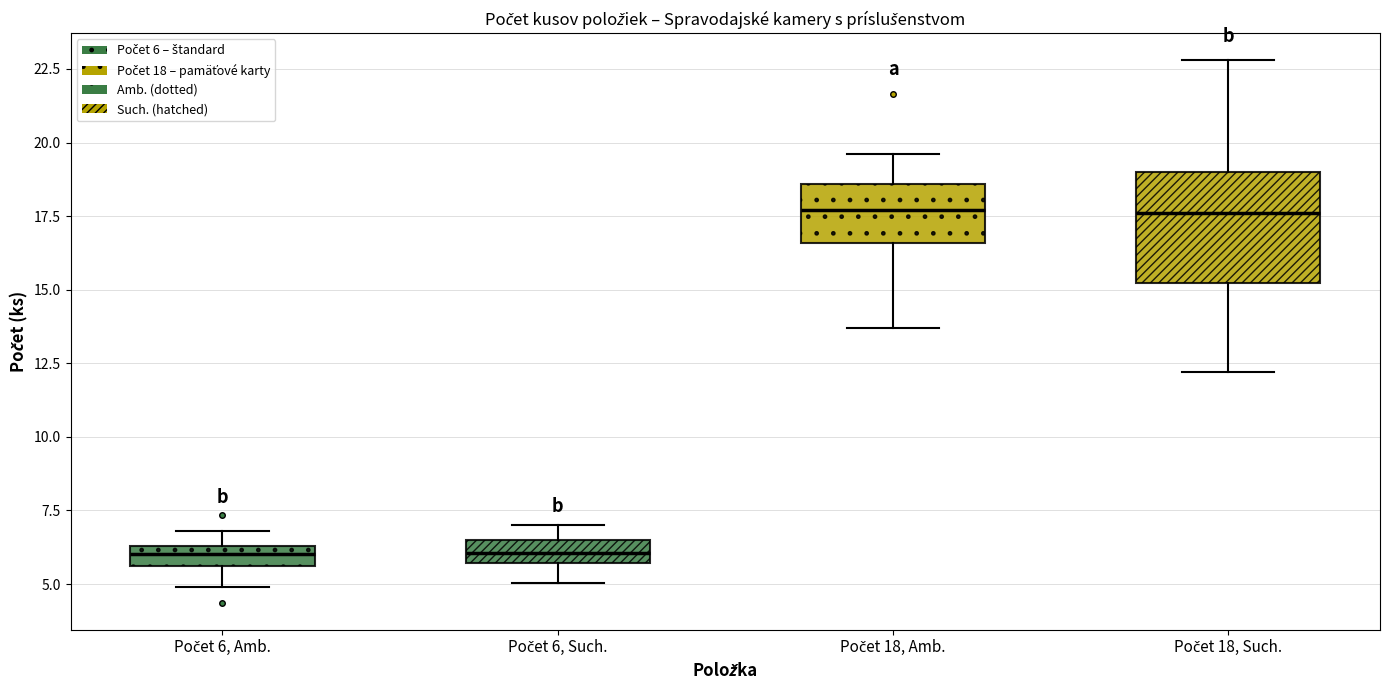

Where does the median line of the box for Počet 18, Such. sit on the y-axis? The values are not printed on the chart, so give them approximately, as read against the axis.

17.5